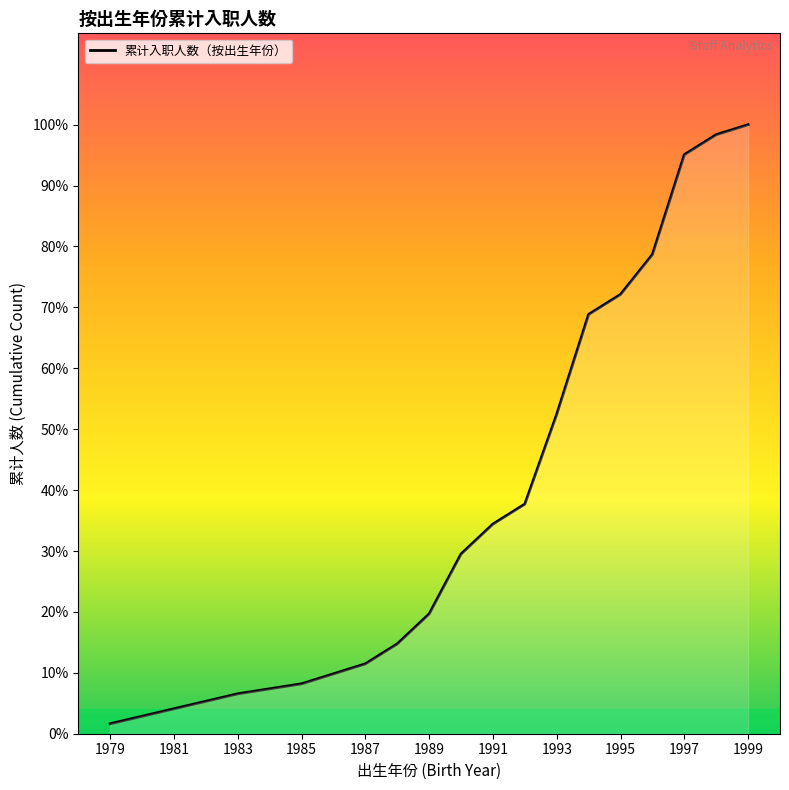

What is the minimum value shown in the chart?

1